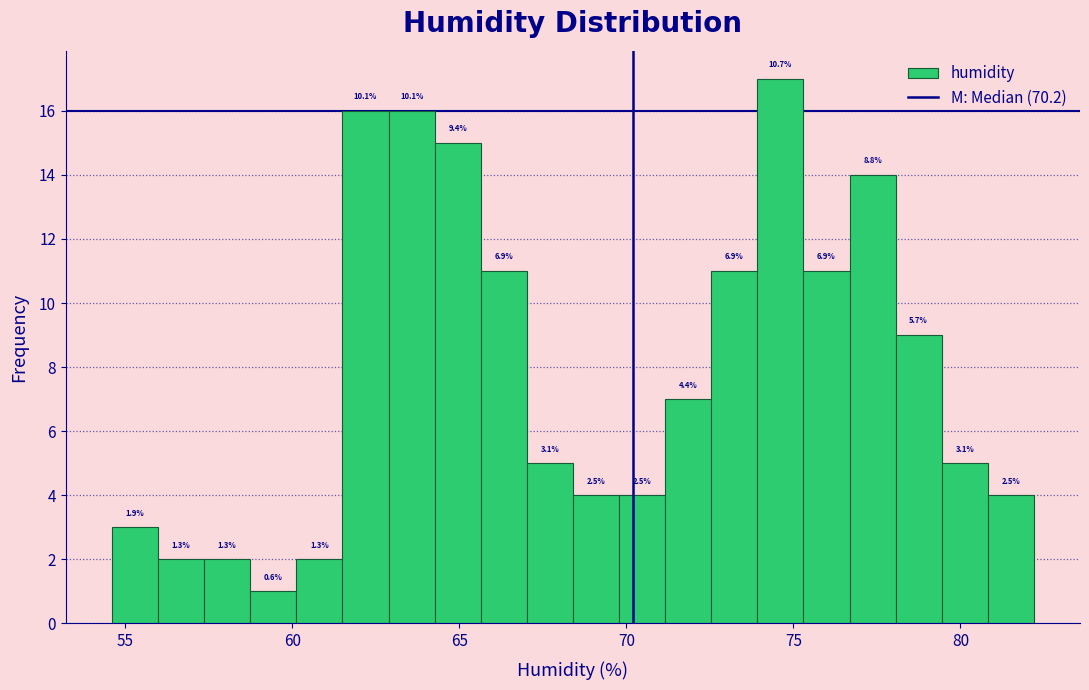

Around what value on the x-axis is the tallest bar? Give the approximate position of its centre, as read against the axis.

74.5